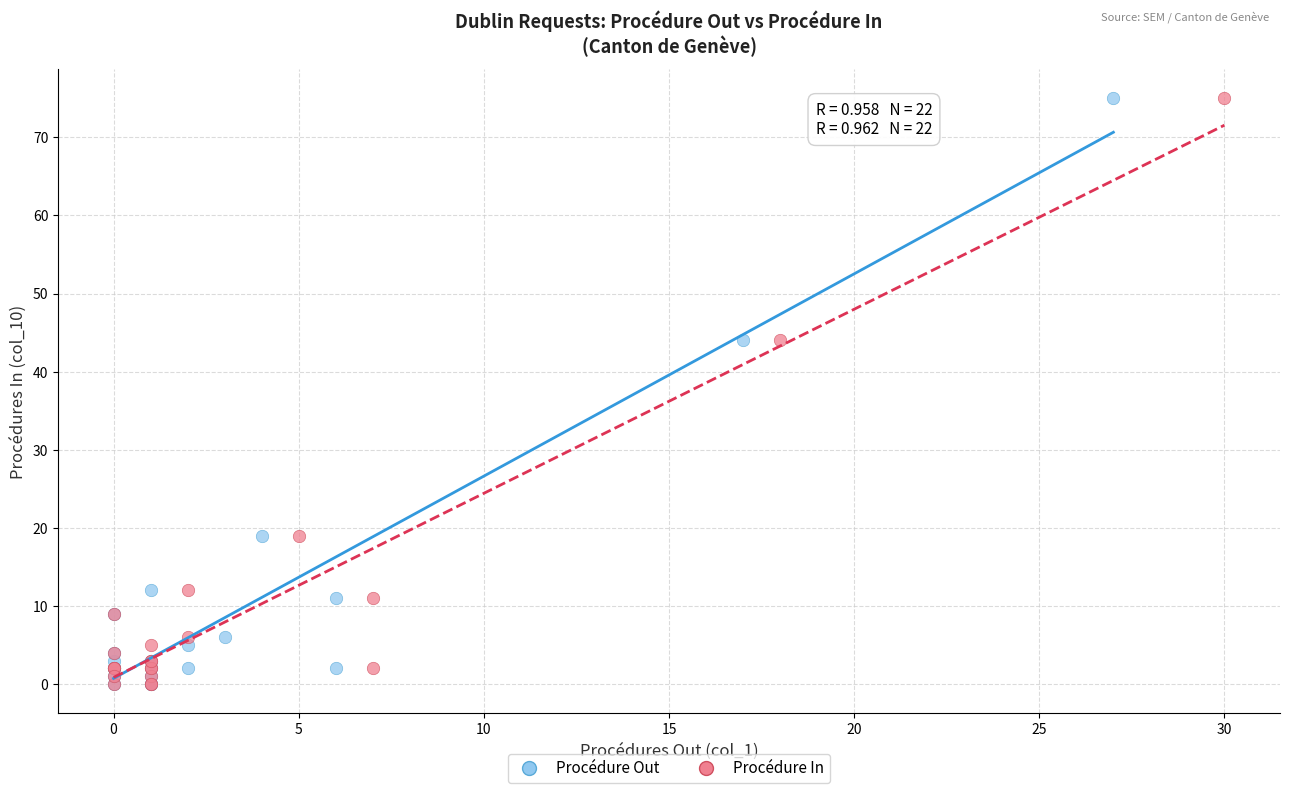

What are all the series names shown in the legend?

Procédure Out, Procédure In